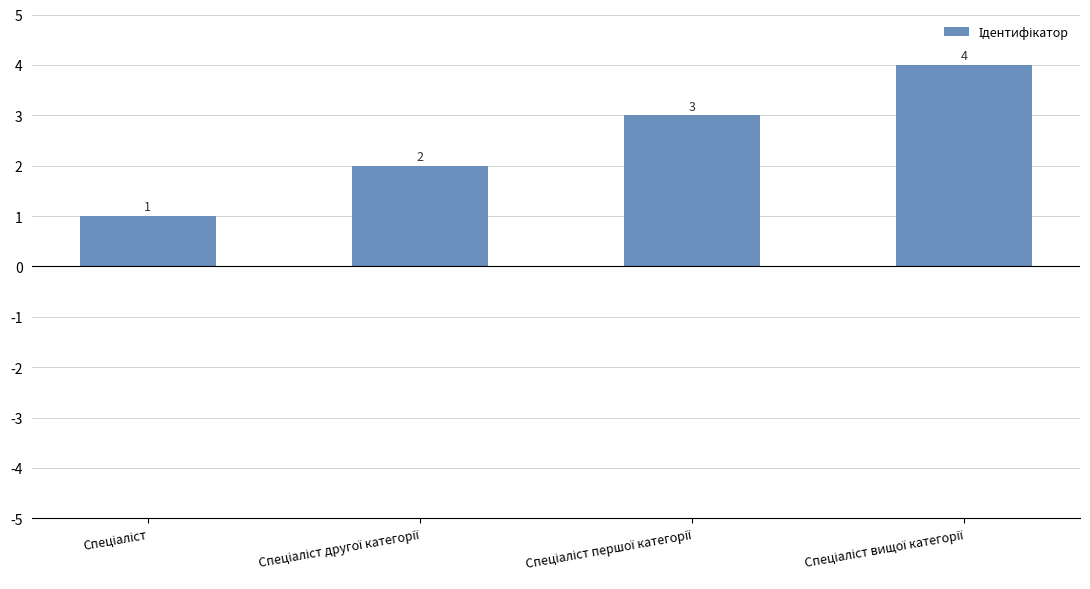

What is the value of the 1st bar from the left?

1